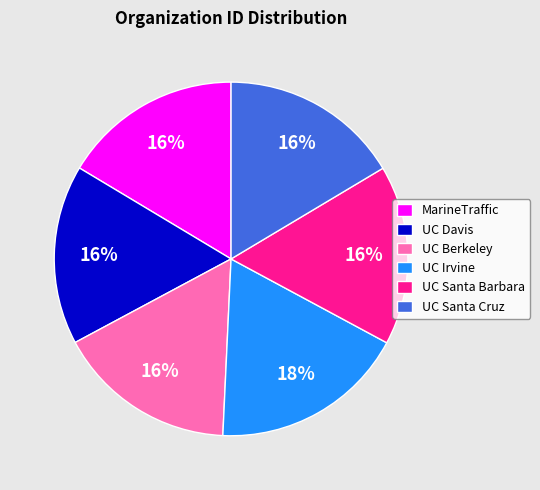

Which category has the biggest portion of the pie?

UC Irvine